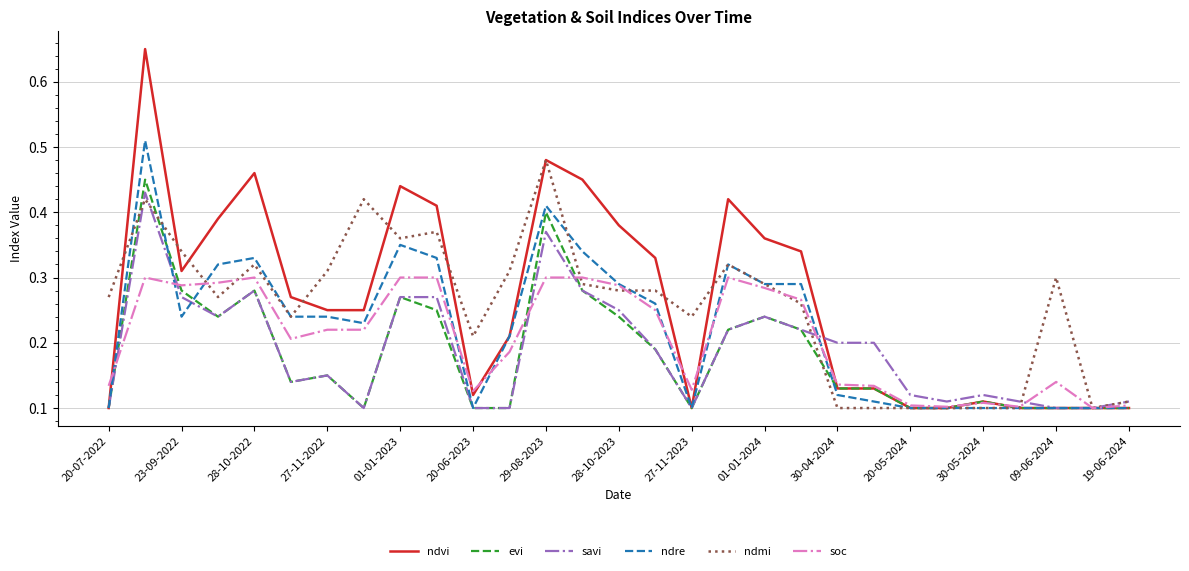

Which series has the largest range (max minus min)?

ndvi